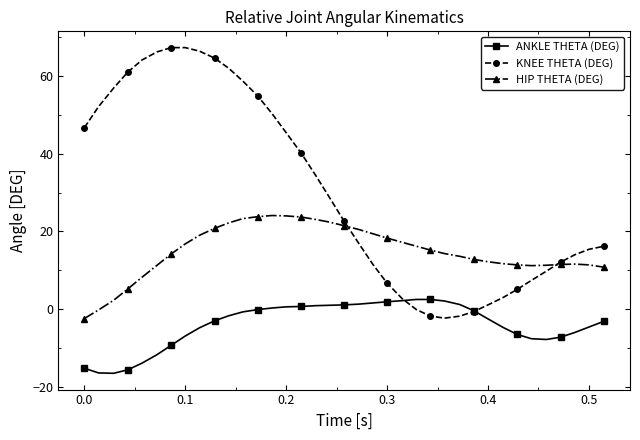

Rank the series by their average value, from lowest to highest.

ANKLE THETA (DEG), HIP THETA (DEG), KNEE THETA (DEG)